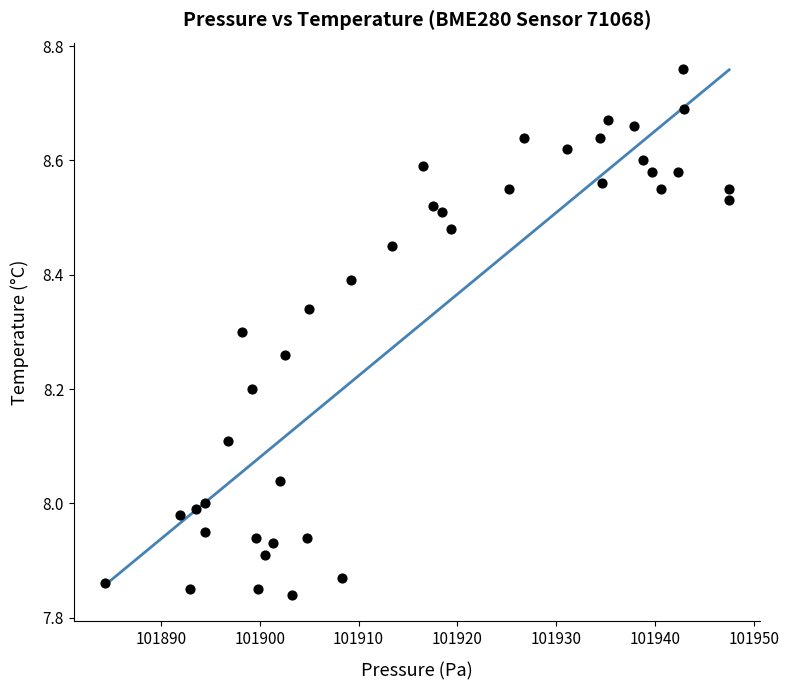

What is the range of X values (max minus min)?

63.2